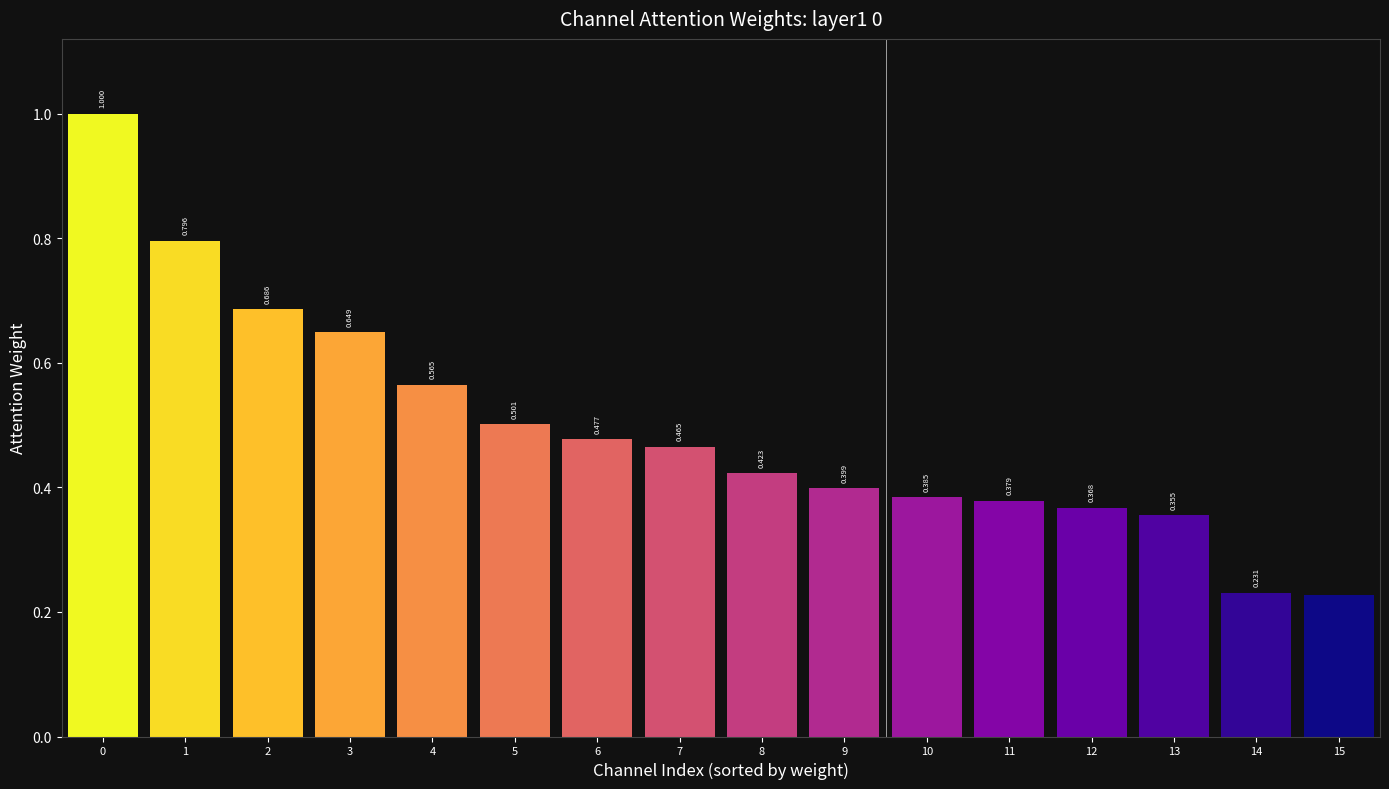

What is the sum of all values?

7.9